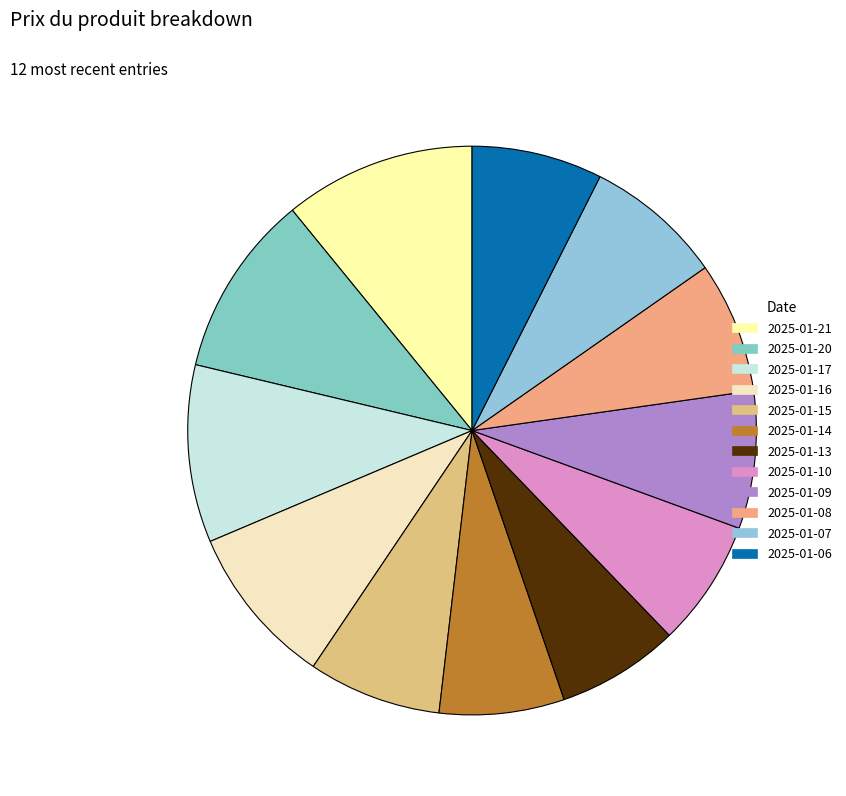

To the nearest percent, what is the combined percentage of 2025-01-14 and 2025-01-16?

16%